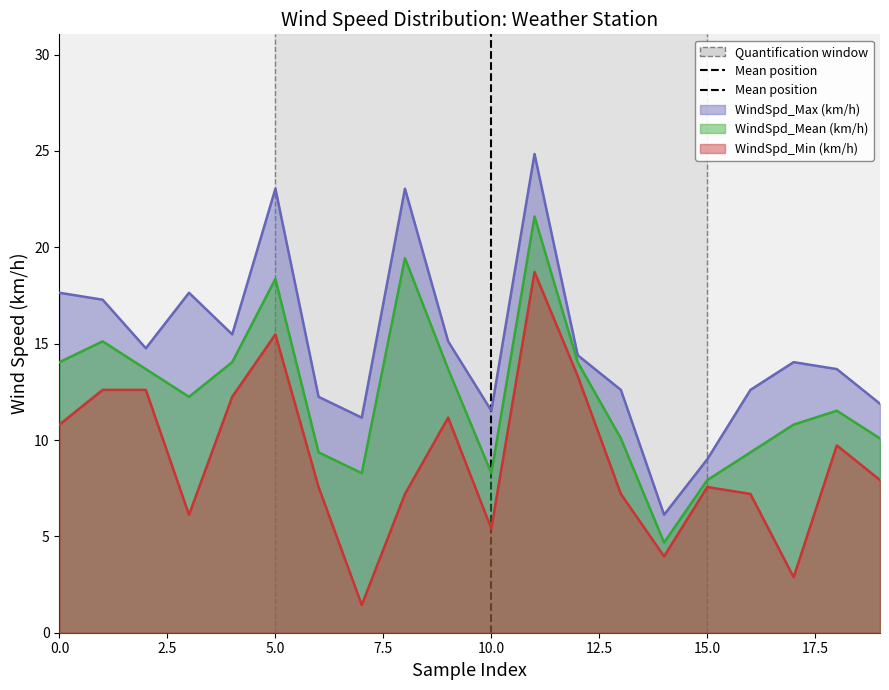

The value at 10.0 is 2. True or false?

False